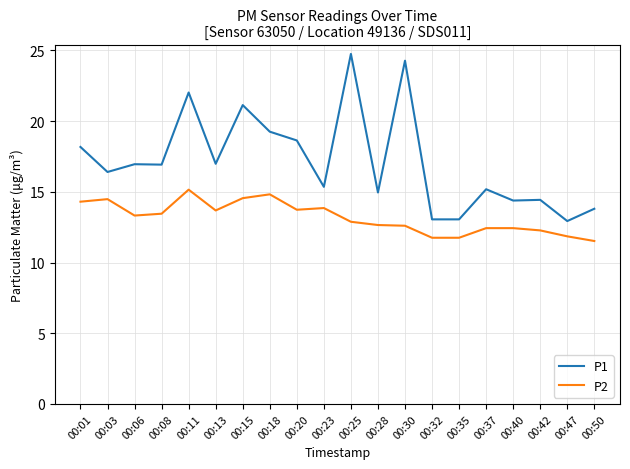

Where is the first local minimum for P1?

00:03